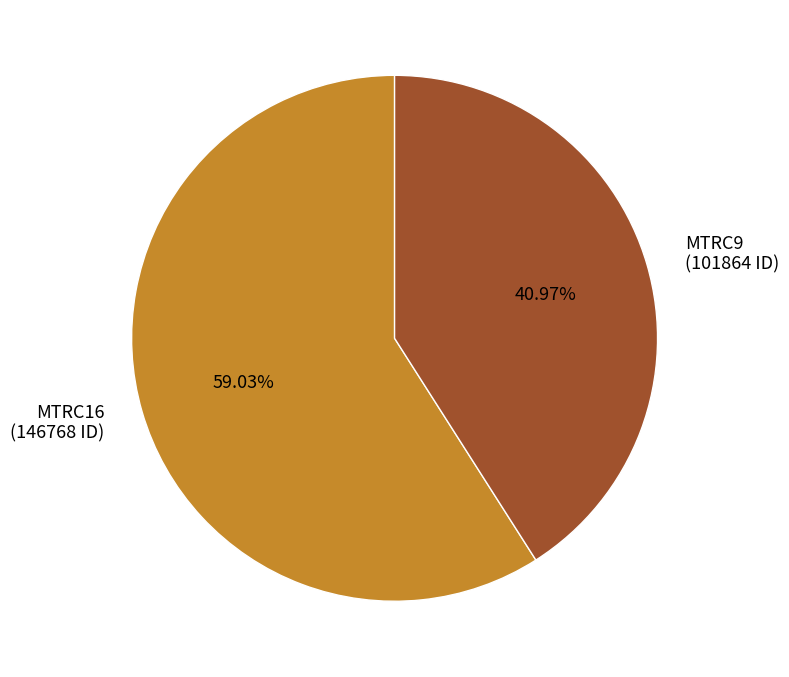

Rank the categories by value from highest to lowest.

MTRC16, MTRC9